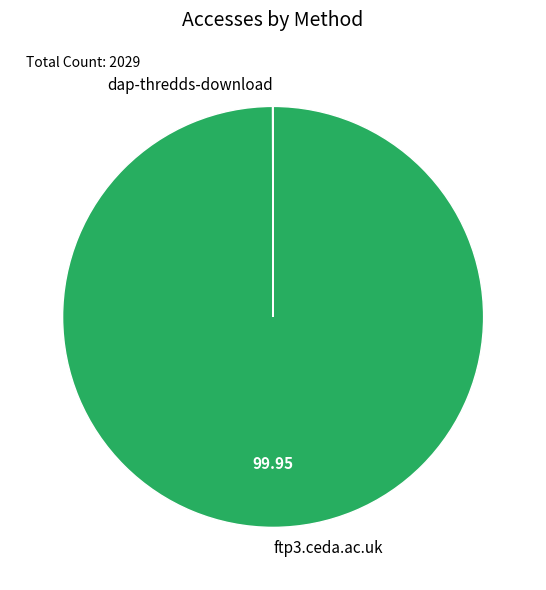

Does any single category account for the majority?

Yes